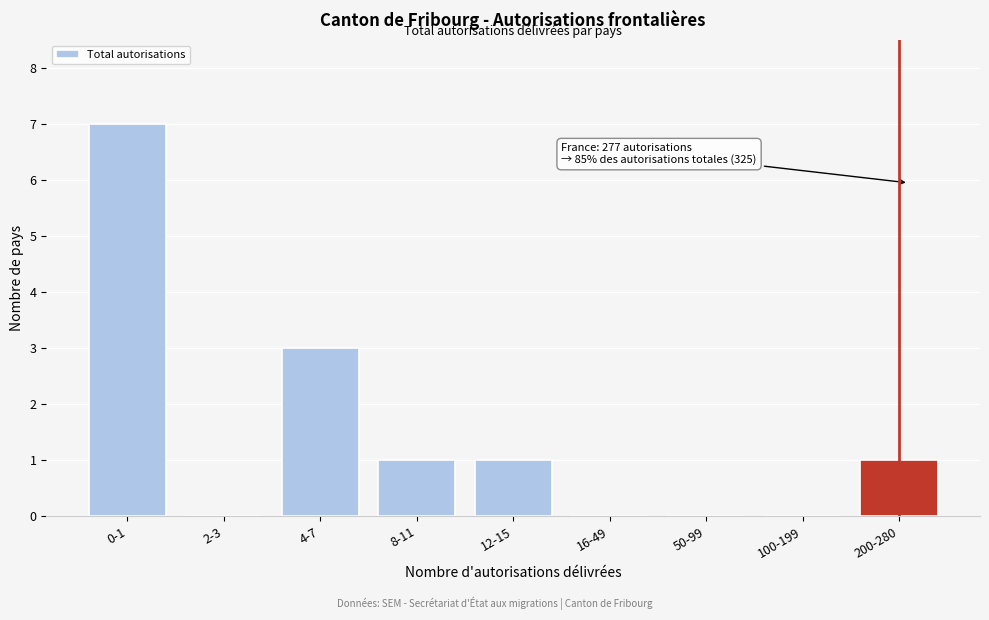

Reading left to right, transcribe all the data shown in this chart.

0-1=7	2-3=0	4-7=3	8-11=1	12-15=1	16-49=0	50-99=0	100-199=0	200-280=1